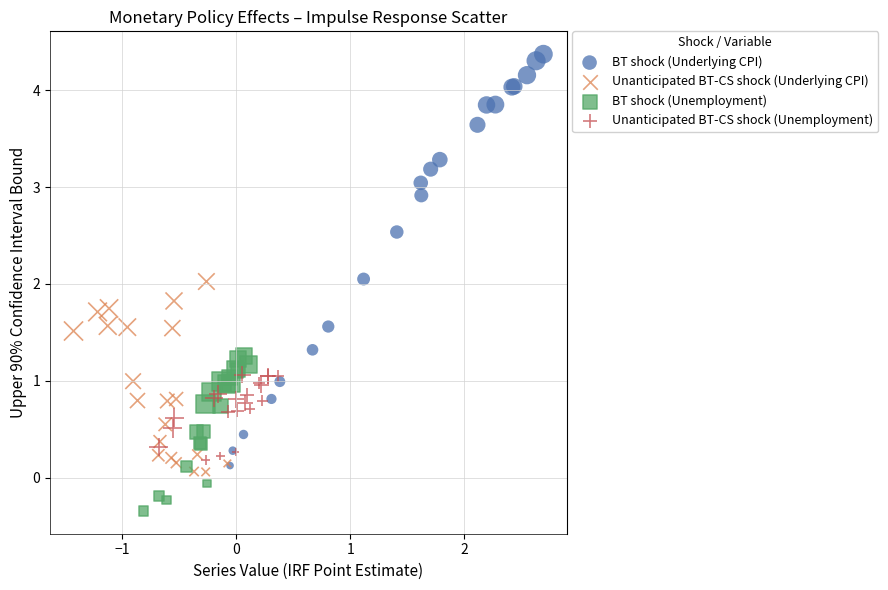

Which series contains the highest Y value?

BT shock (Underlying CPI)